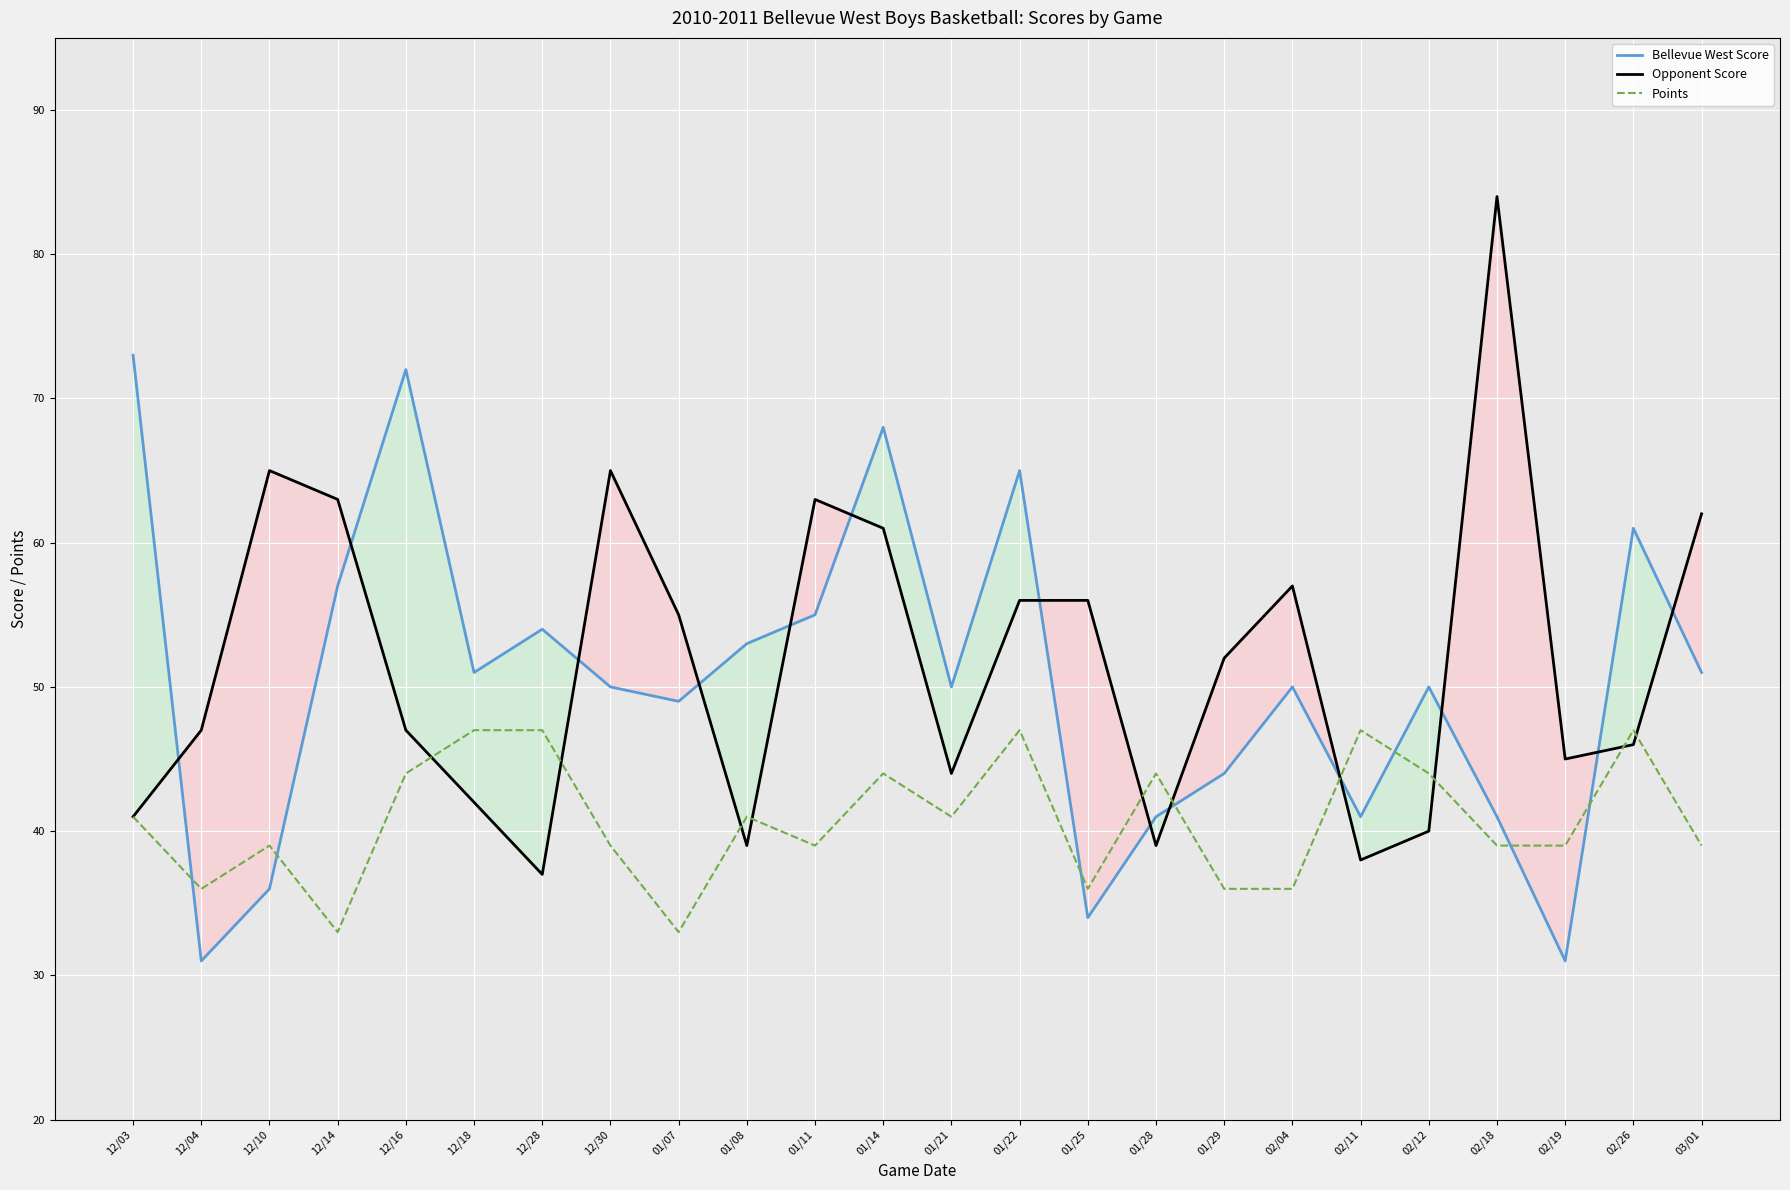

How many distinct data groups are displayed?

3